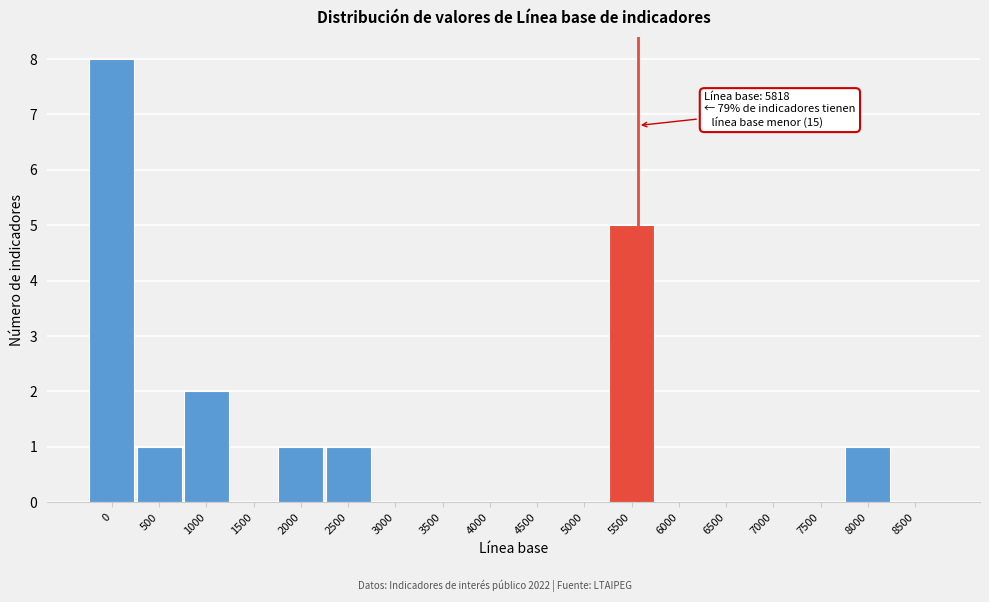

Reading left to right, extract all data points from this chart.

0=8	500=1	1000=2	1500=0	2000=1	2500=1	3000=0	3500=0	4000=0	4500=0	5000=0	5500=5	6000=0	6500=0	7000=0	7500=0	8000=1	8500=0